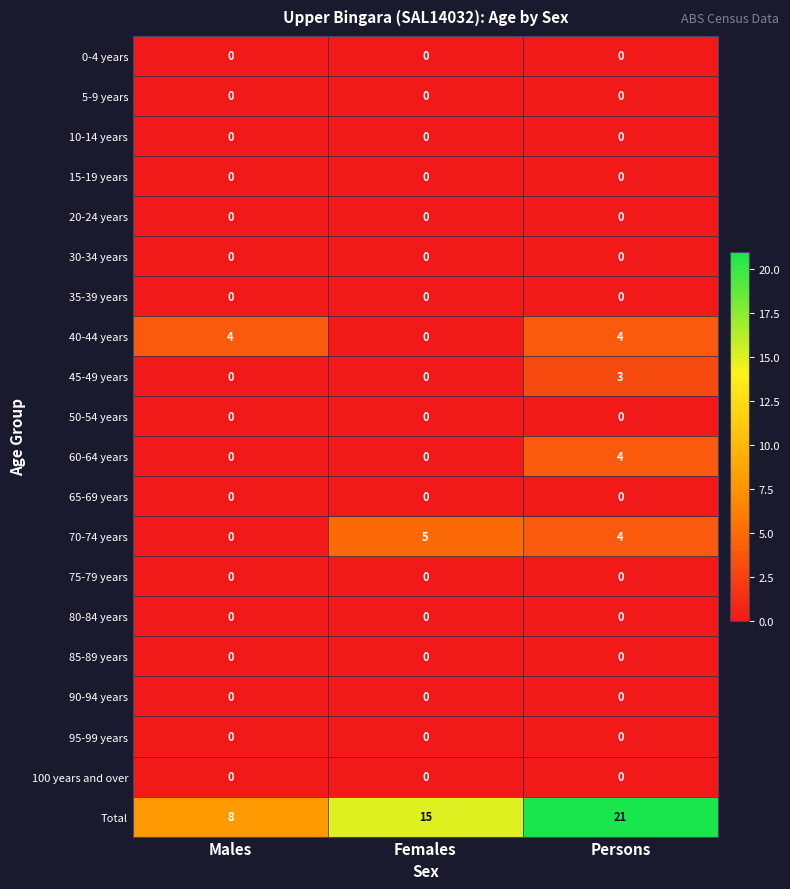

What is the sum of all 45-49 years values?

3